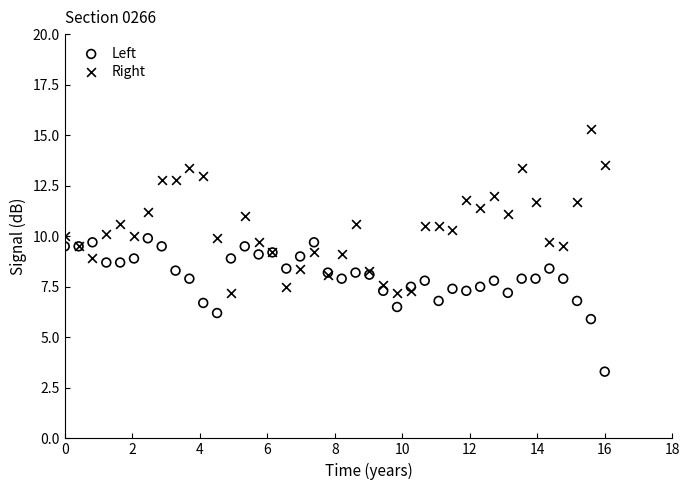

What is the X range (max minus min) for the scatter plot?

16.0